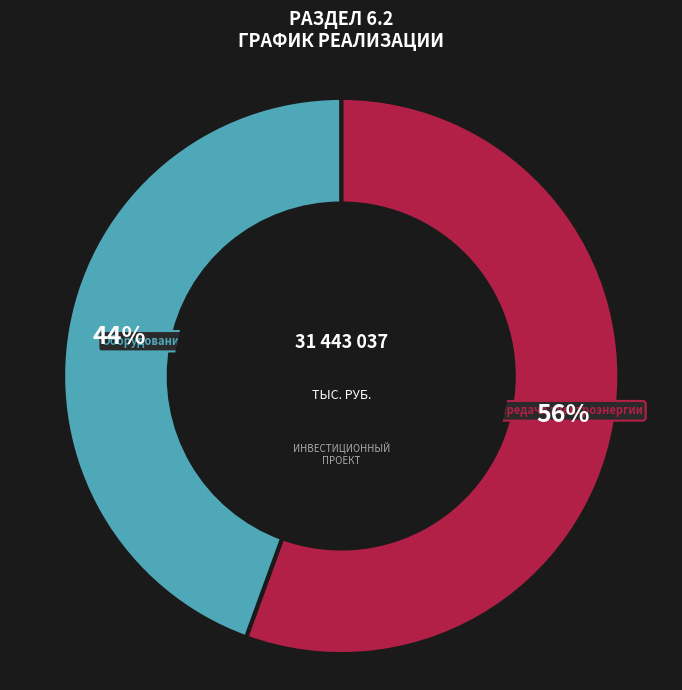

To the nearest percent, what is the average slice percentage?

50%